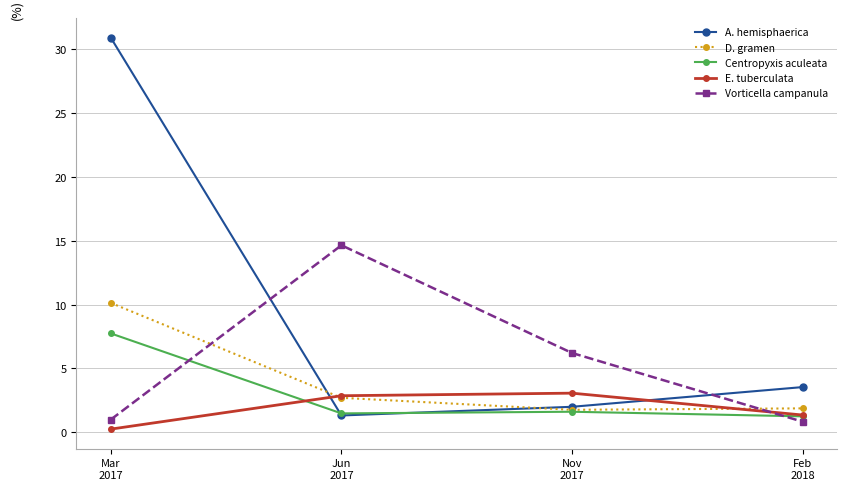

Rank the series at Mar
2017 from highest to lowest value.

A. hemisphaerica, D. gramen, Centropyxis aculeata, Vorticella campanula, E. tuberculata